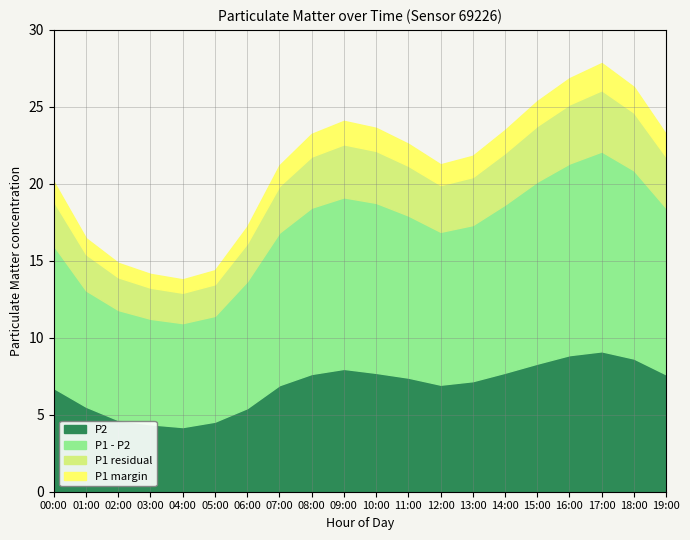

The P2 series shows 8.1 at 01:00. True or false?

False